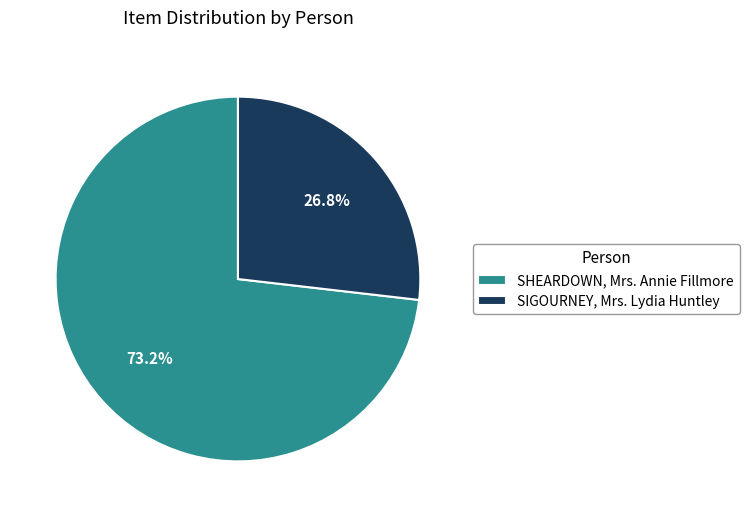

What is the smallest slice in the pie chart?

SIGOURNEY, Mrs. Lydia Huntley